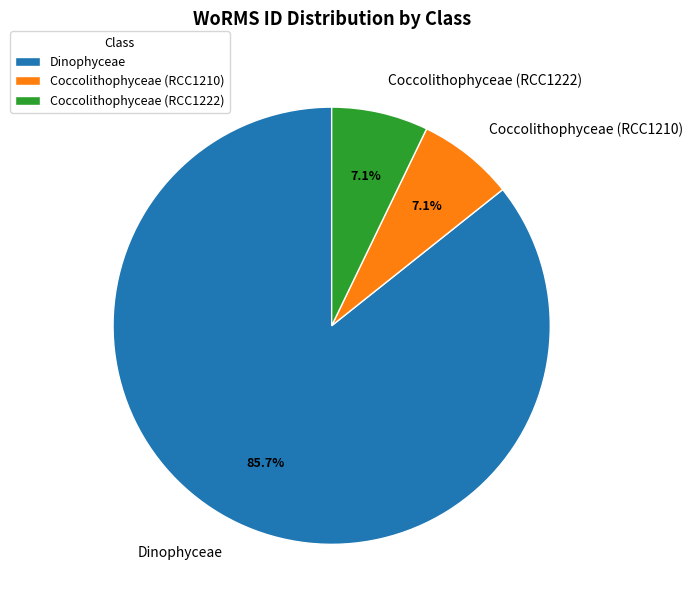

Does Dinophyceae account for over 50% of the chart?

Yes